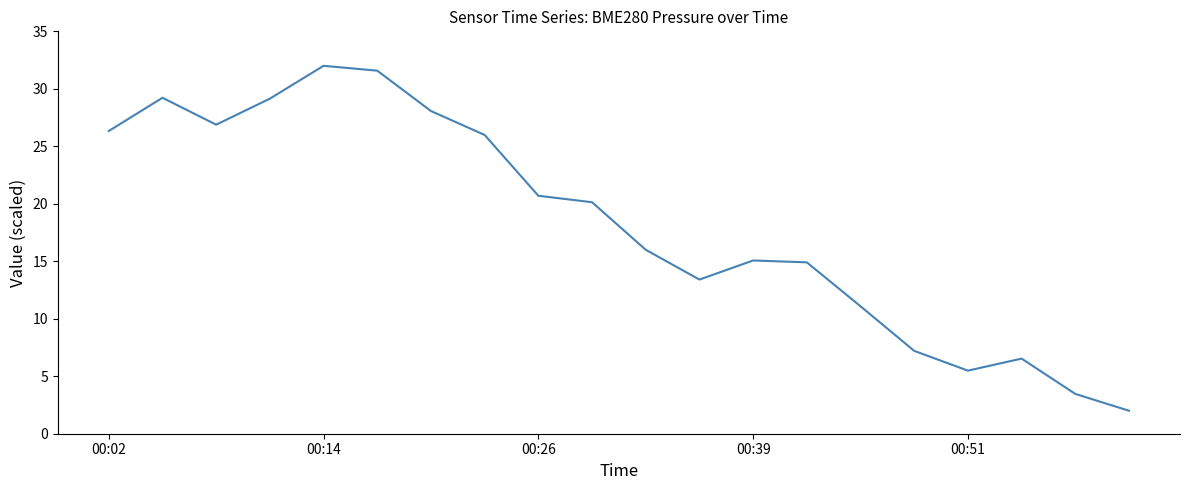

What is the greatest value displayed?

32.0